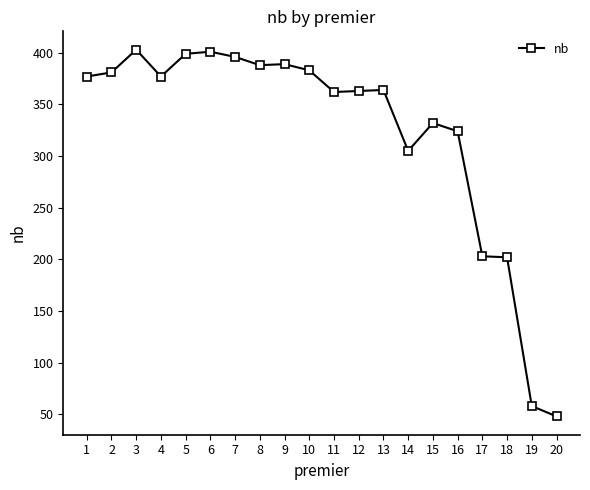

What is the ratio of the value at 3 to the value at 7?

1.0